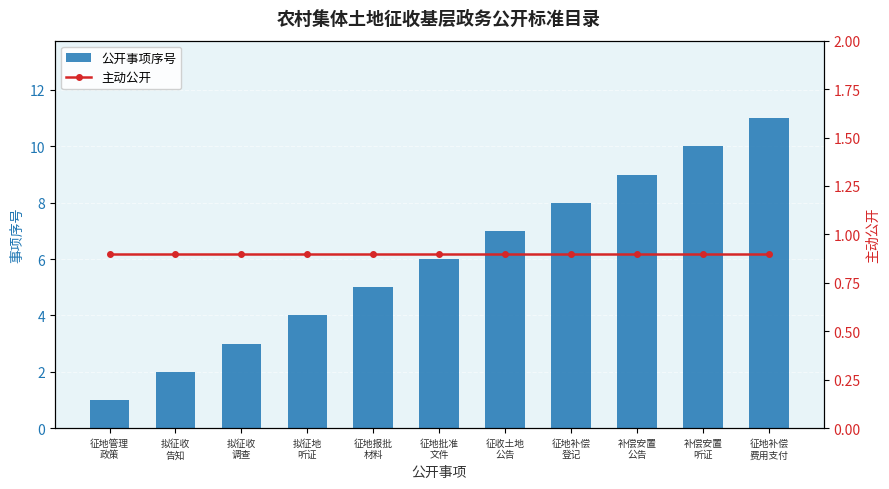

What are all the series names shown in the legend?

公开事项序号, 主动公开